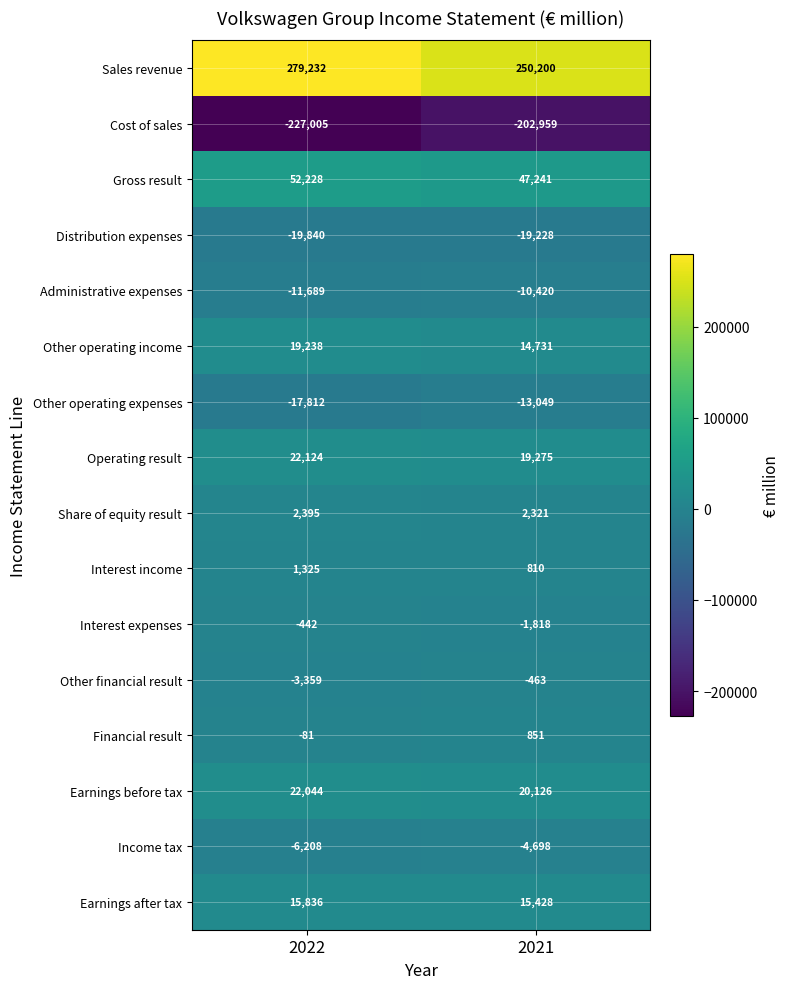

How many data points does each series have?

2